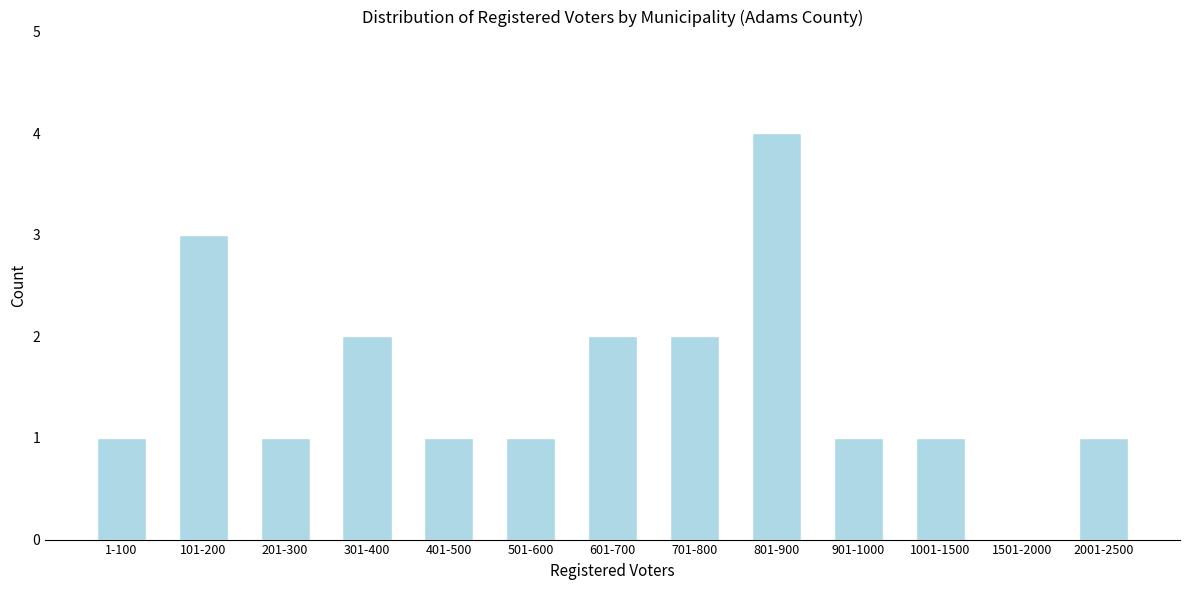

Reading left to right, transcribe all the data shown in this chart.

1-100=1	101-200=3	201-300=1	301-400=2	401-500=1	501-600=1	601-700=2	701-800=2	801-900=4	901-1000=1	1001-1500=1	1501-2000=0	2001-2500=1